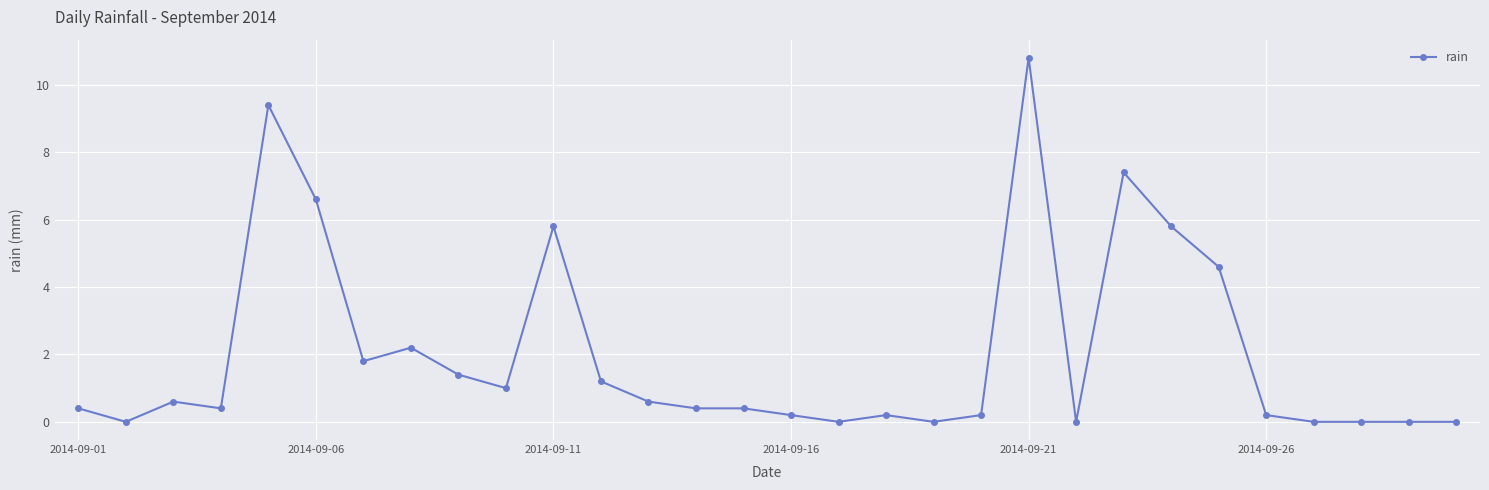

What is the value of the 4th point from the left?

0.4